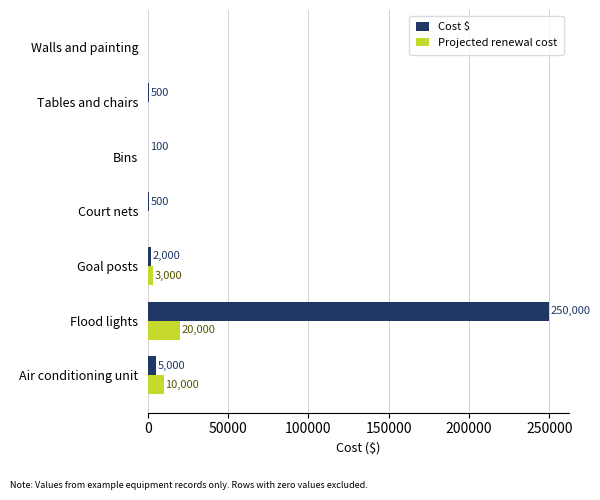

Which series changed the most between Bins and Walls and painting?

Cost $